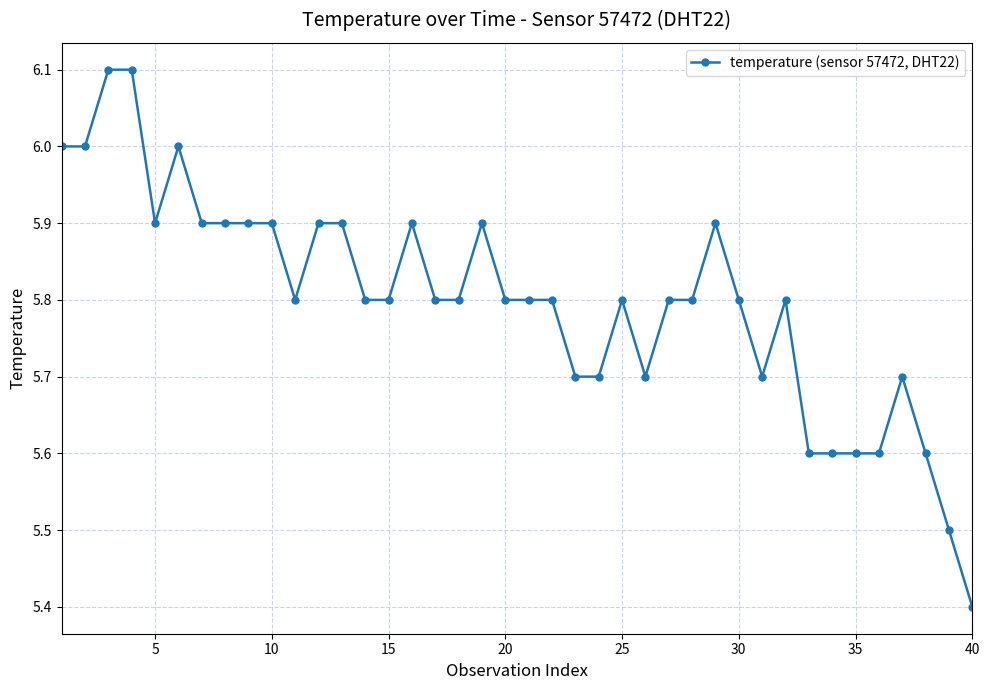

Does the chart have visible grid lines?

Yes